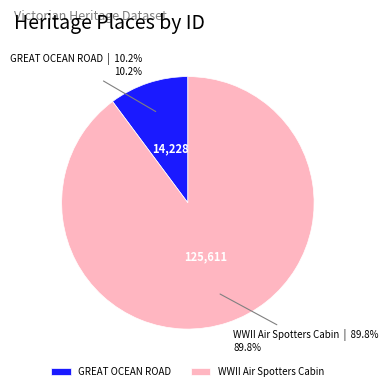

Which slice is the smallest?

GREAT OCEAN ROAD